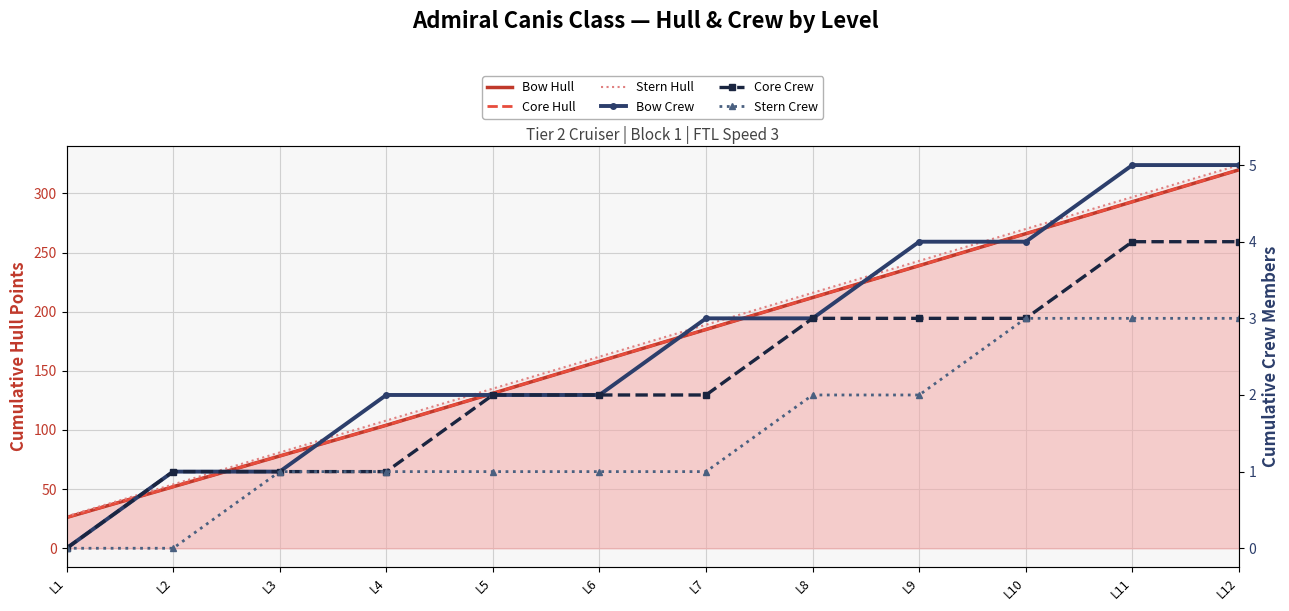

List the series in order of their peak value, highest first.

Stern Hull, Bow Hull, Core Hull, Bow Crew, Core Crew, Stern Crew